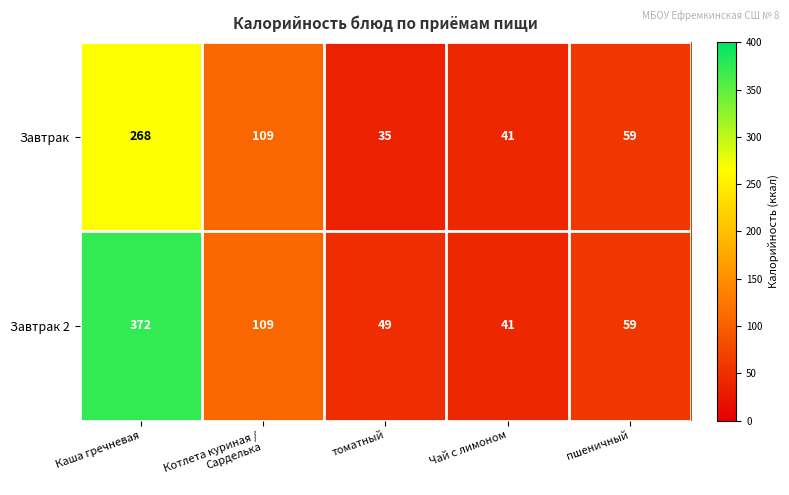

What is the difference between the maximum and minimum values in the Завтрак 2 series?

331